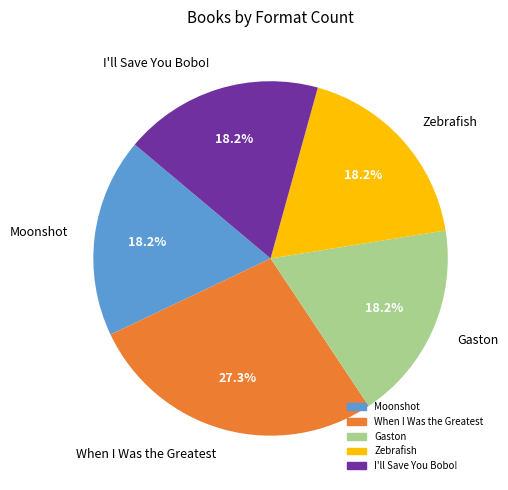

To the nearest percent, what is the difference between the When I Was the Greatest and I'll Save You Bobo! slice percentages?

9%